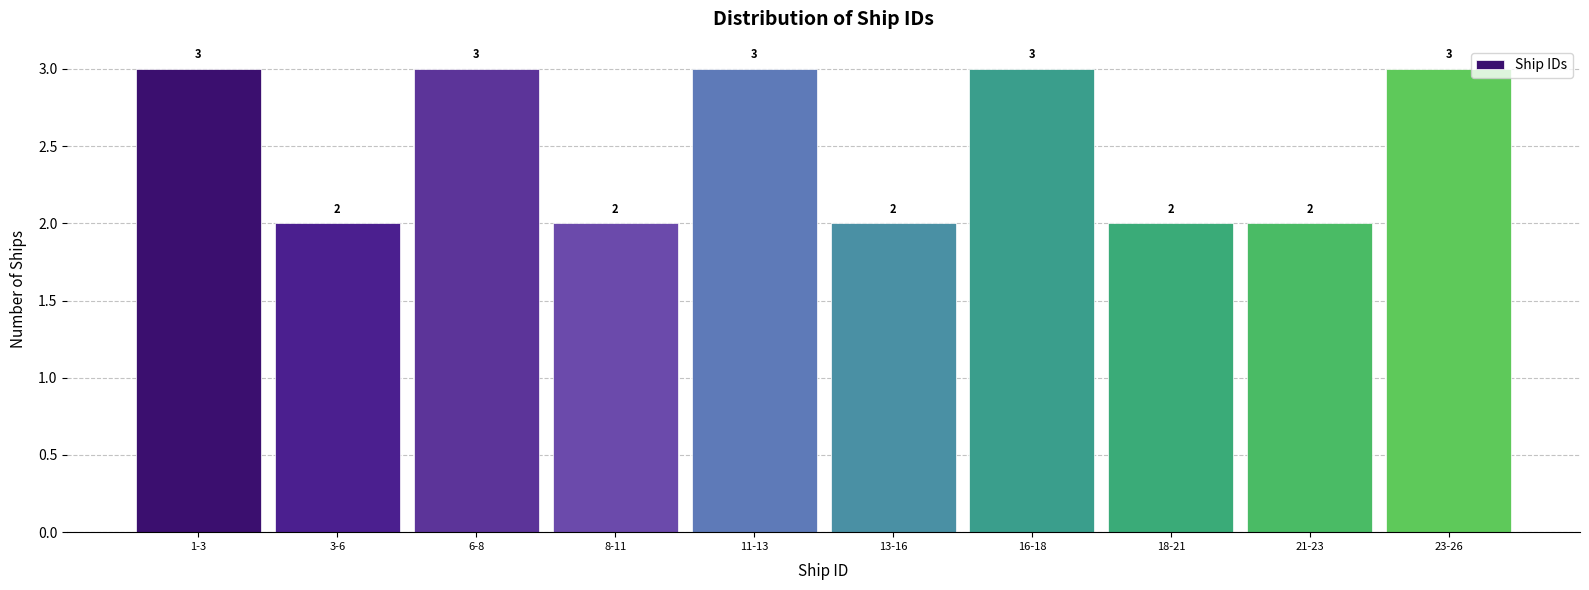

Reading right to left, list all the values displayed in this chart.

3	2	2	3	2	3	2	3	2	3